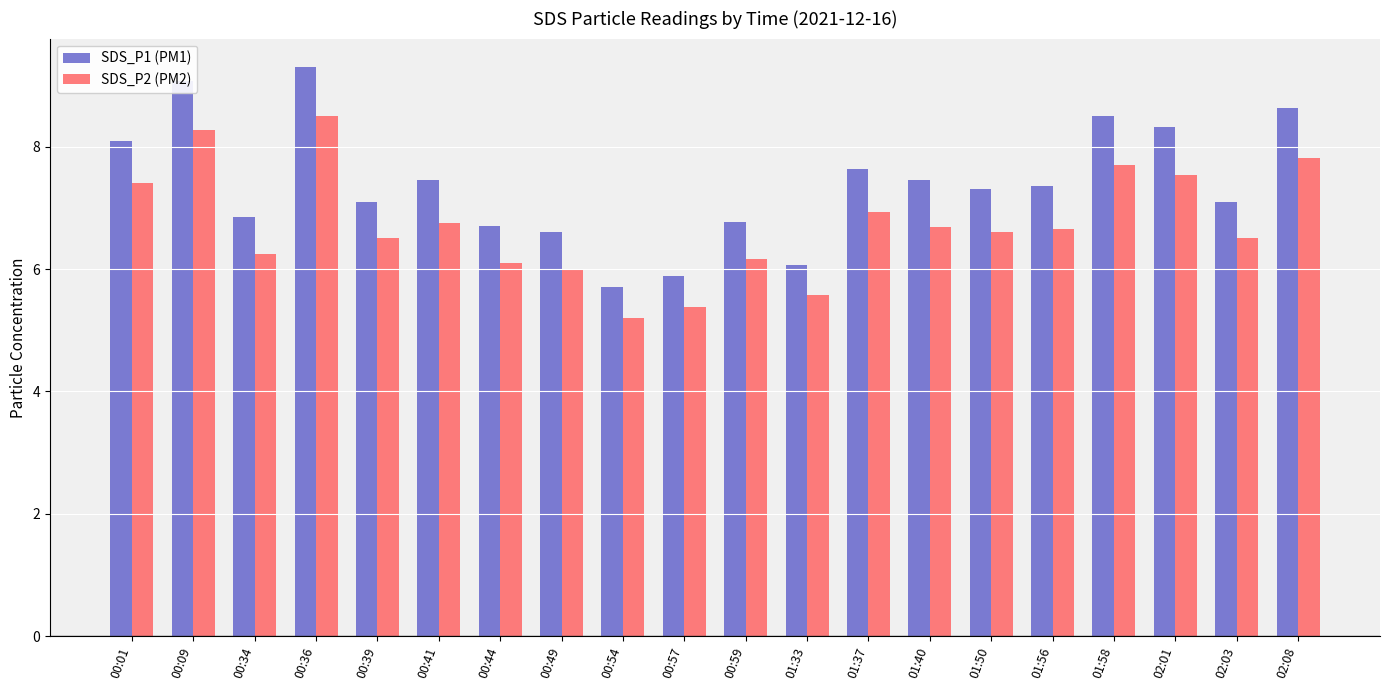

What is the maximum value for SDS_P1 (PM1)?

9.3